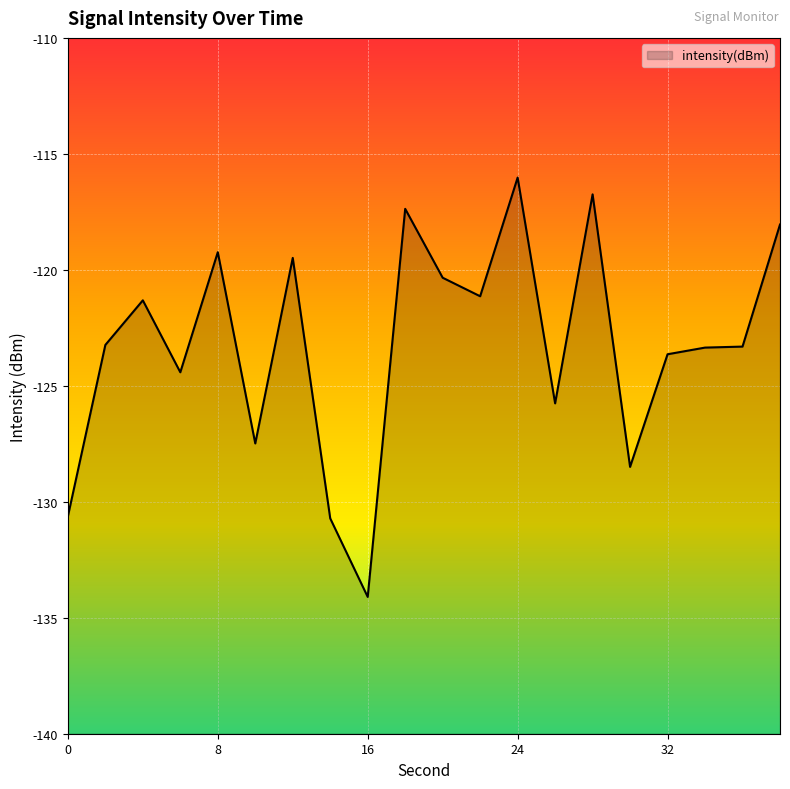

What is the change in value from 2 to 16?

-10.9